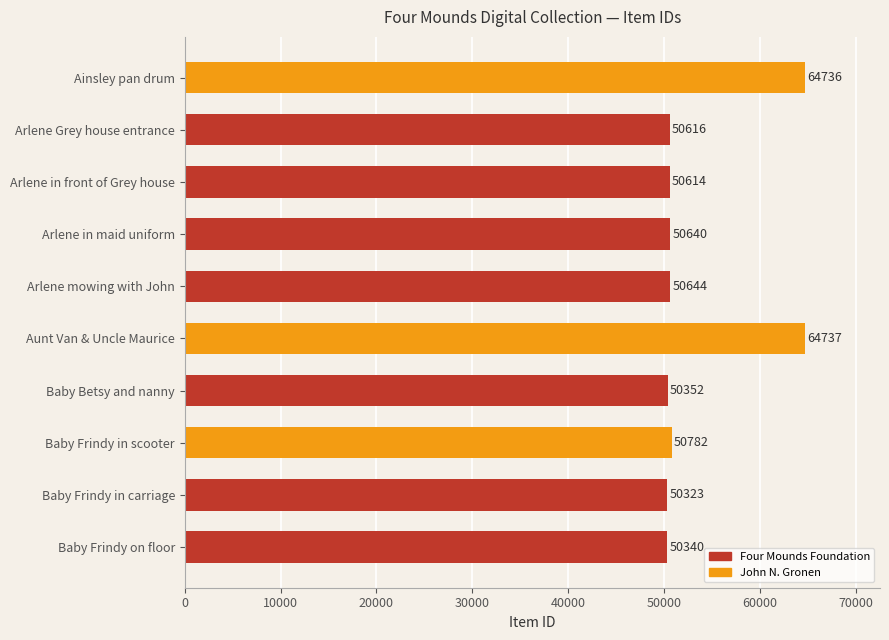

Does the chart contain stacked bars?

No